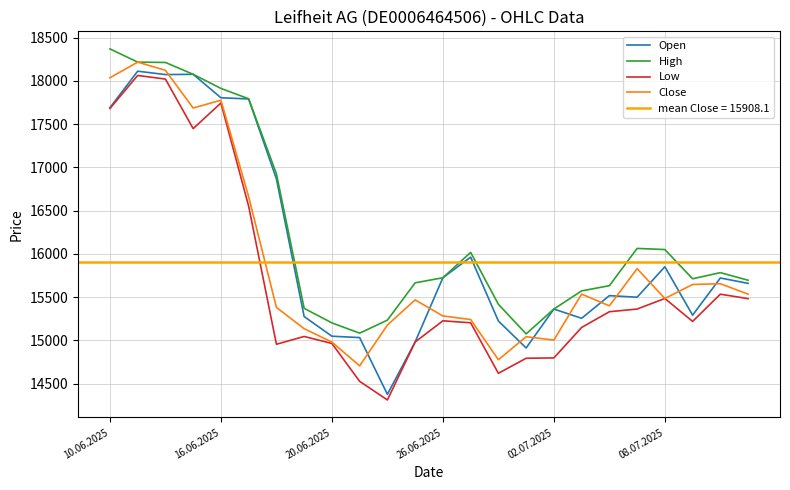

Does the chart have visible grid lines?

Yes